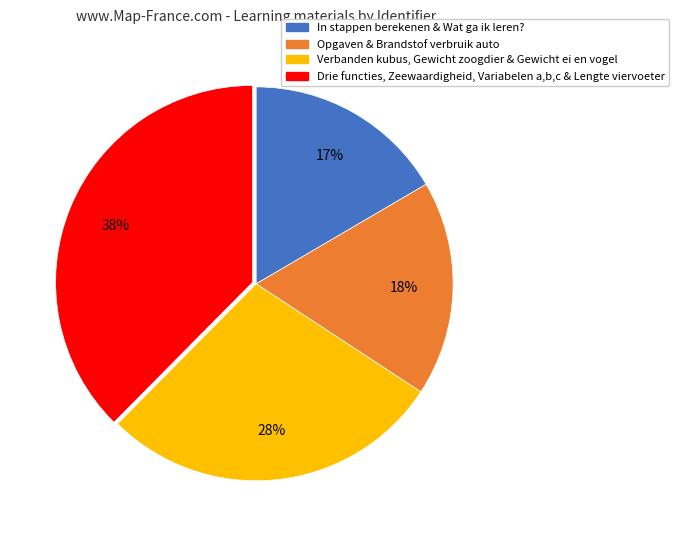

Is Verbanden kubus, Gewicht zoogdier & Gewicht ei en vogel the majority of the pie?

No